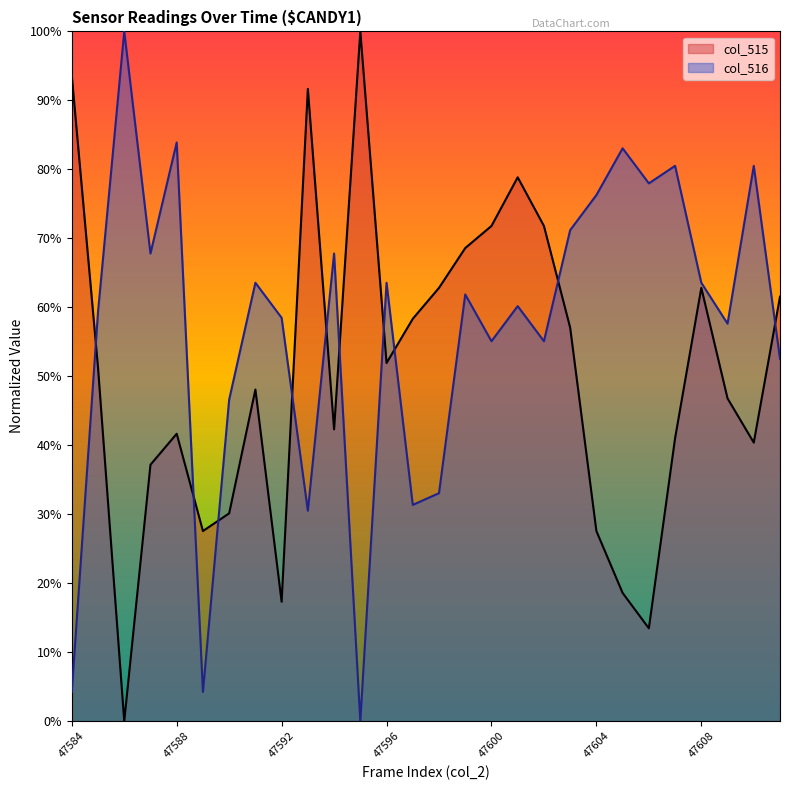

How many interior local valleys does the col_516 series have?

9